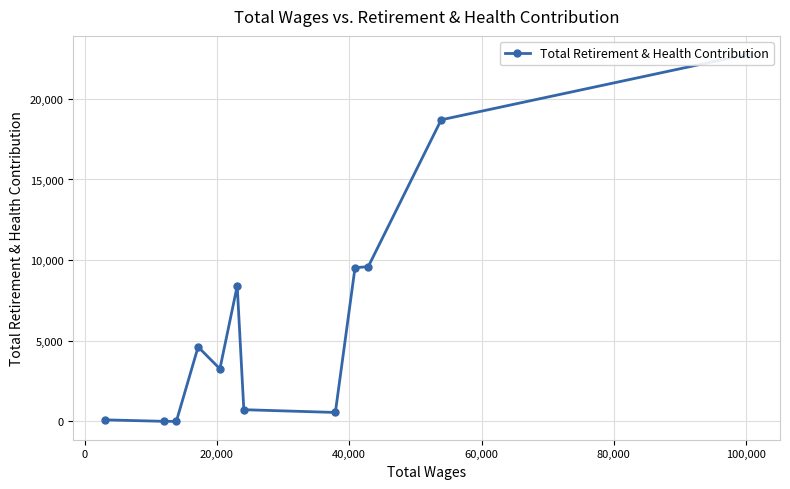

What position from the left is 20,000?

3